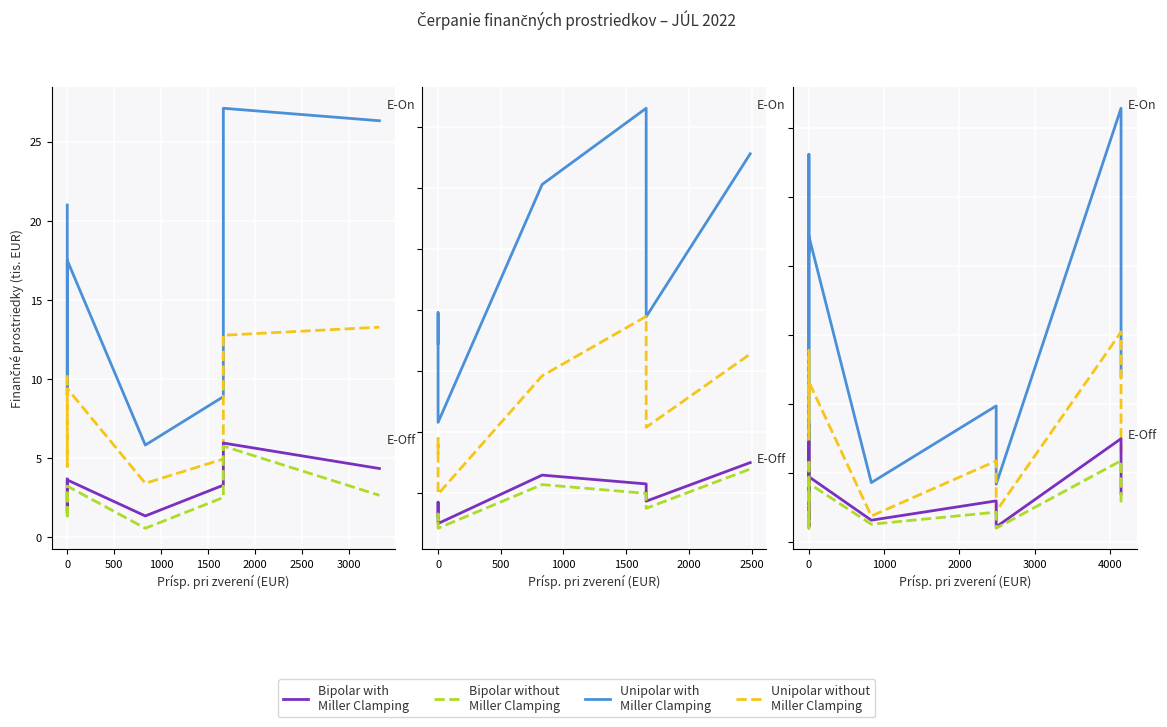

Which series changed the most between −500 and 11?

Unipolar with MC